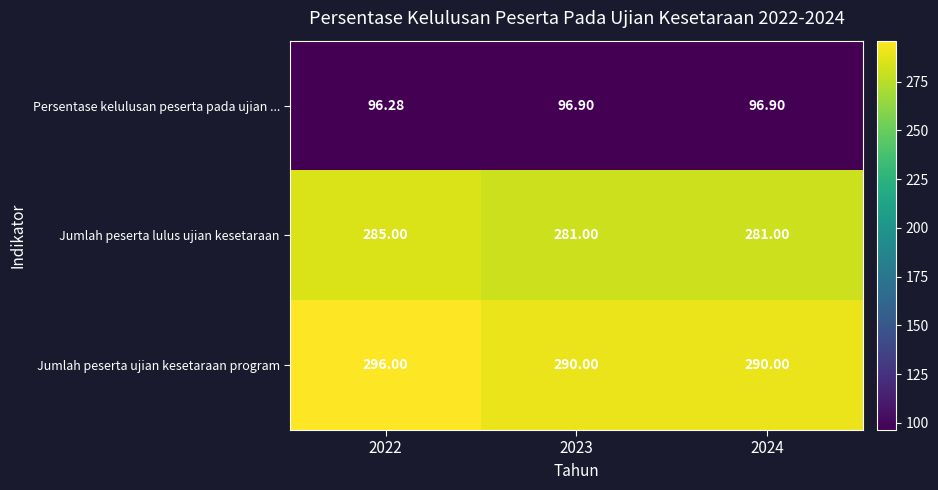

Rank the series at 2022 from highest to lowest value.

Jumlah peserta ujian kesetaraan program, Jumlah peserta lulus ujian kesetaraan, Persentase kelulusan peserta pada ujian ...